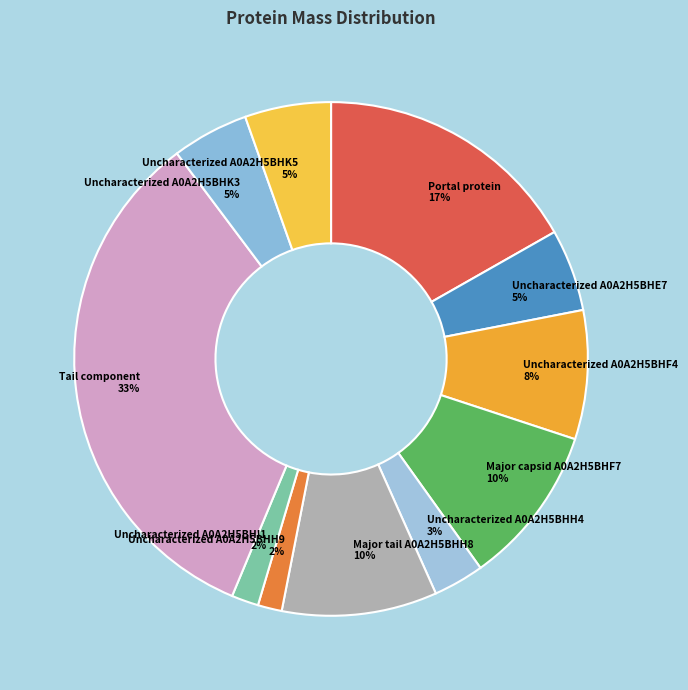

What percentage is the Uncharacterized A0A2H5BHE7 slice, to the nearest percent?

5%